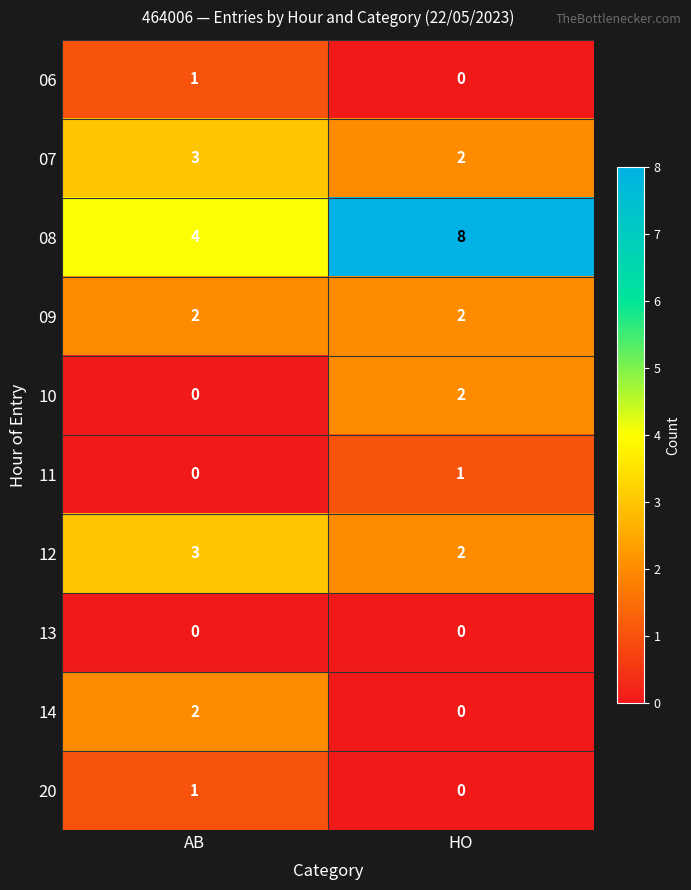

How many series are shown in this chart?

10